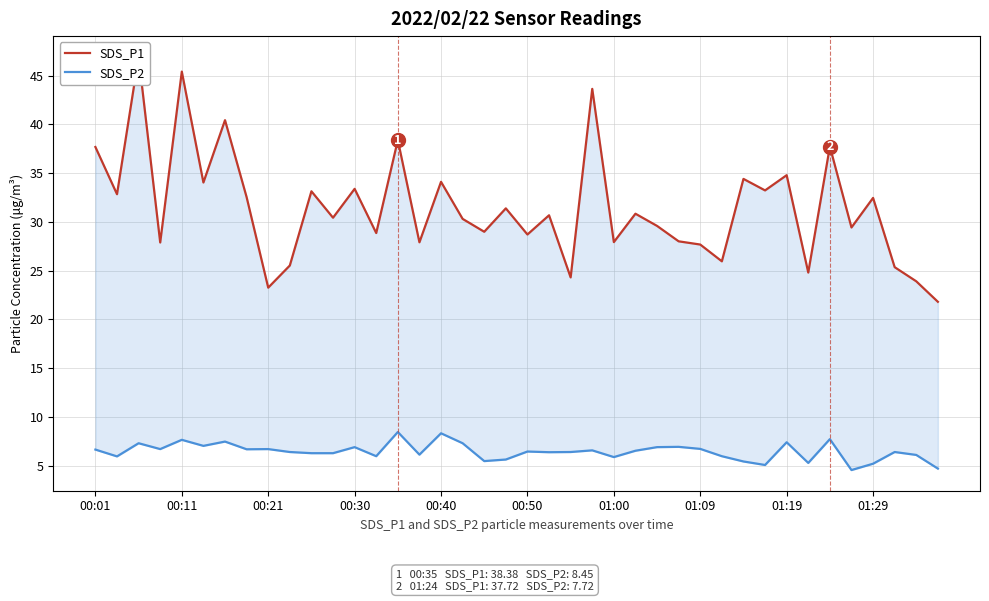

What is the sum of all SDS_P1 values?

1258.4